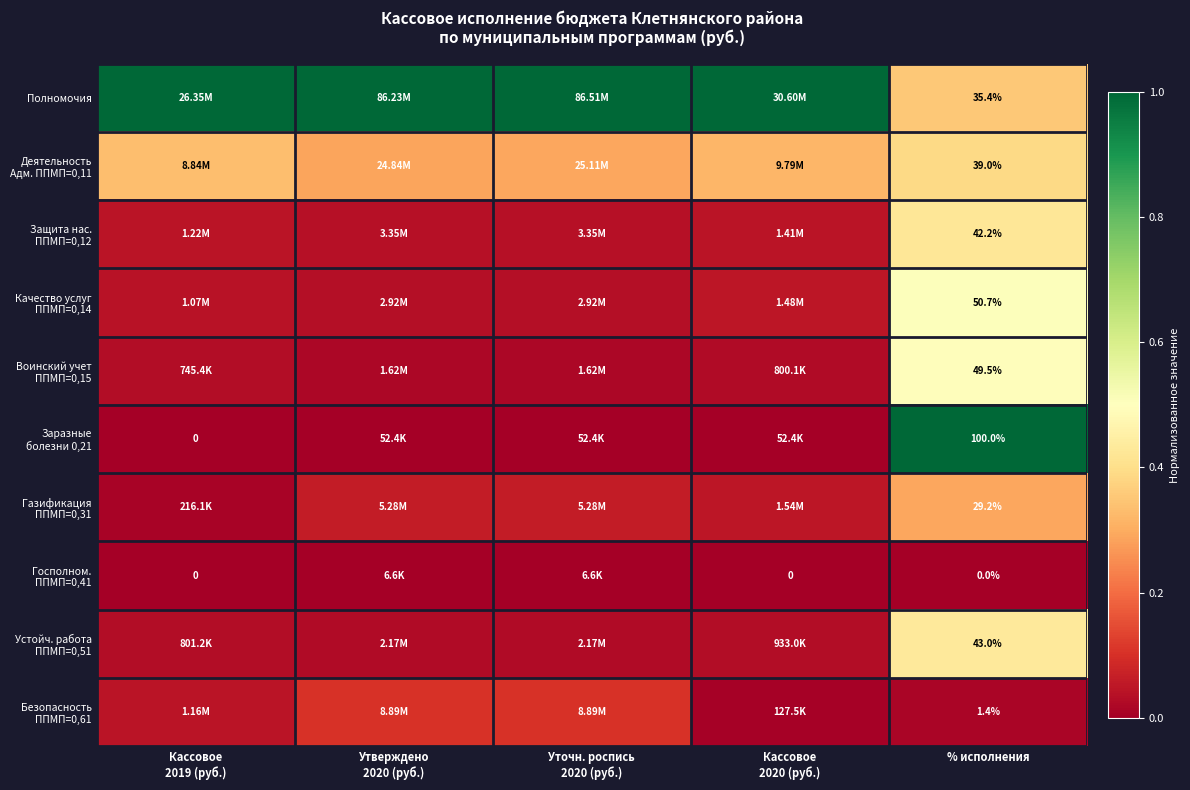

Is the value of Заразные болезни 0,21 at Утверждено 2020 (руб.) greater than the value of Госполном. ППМП=0,41 at Кассовое 2019 (руб.)?

Yes